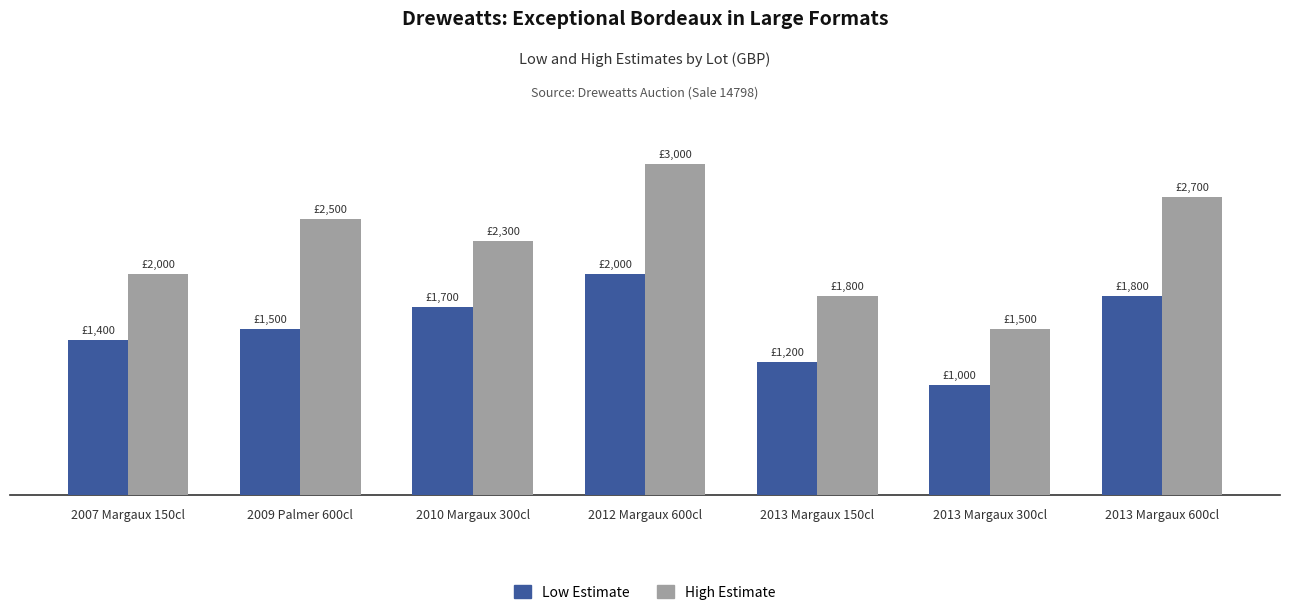

What is the sum of all High Estimate values?

15800